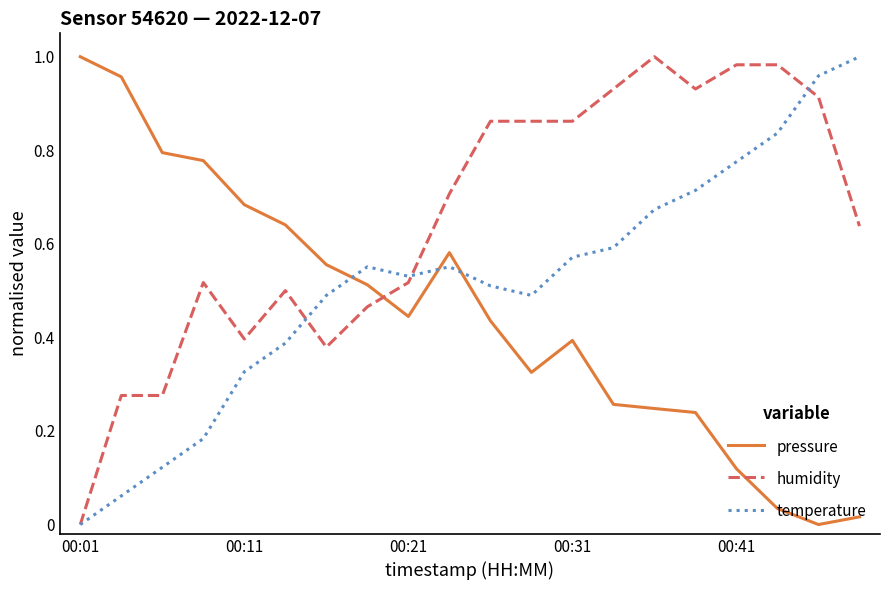

Which series has the largest total across all categories?

humidity